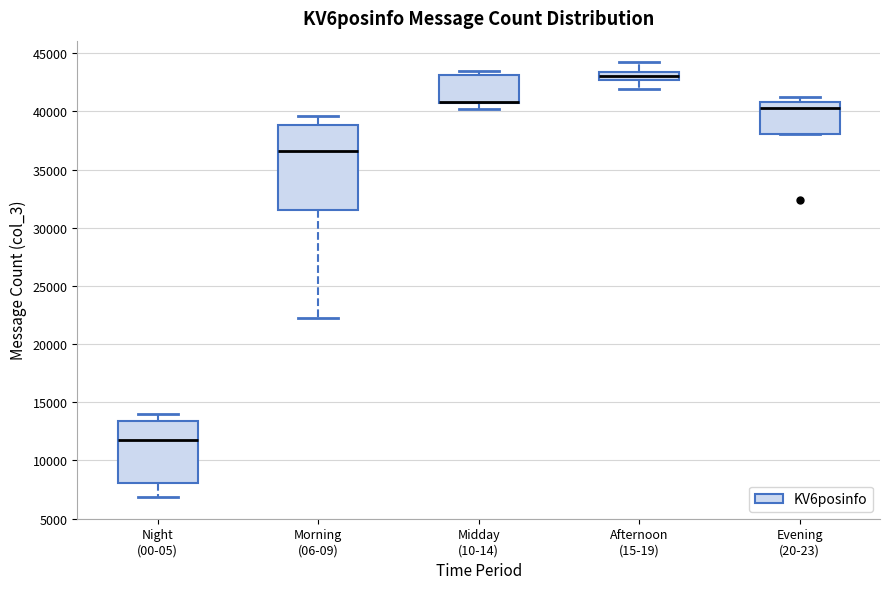

Which box is the tallest, from its lower edge to its upper edge?

Morning (06-09)